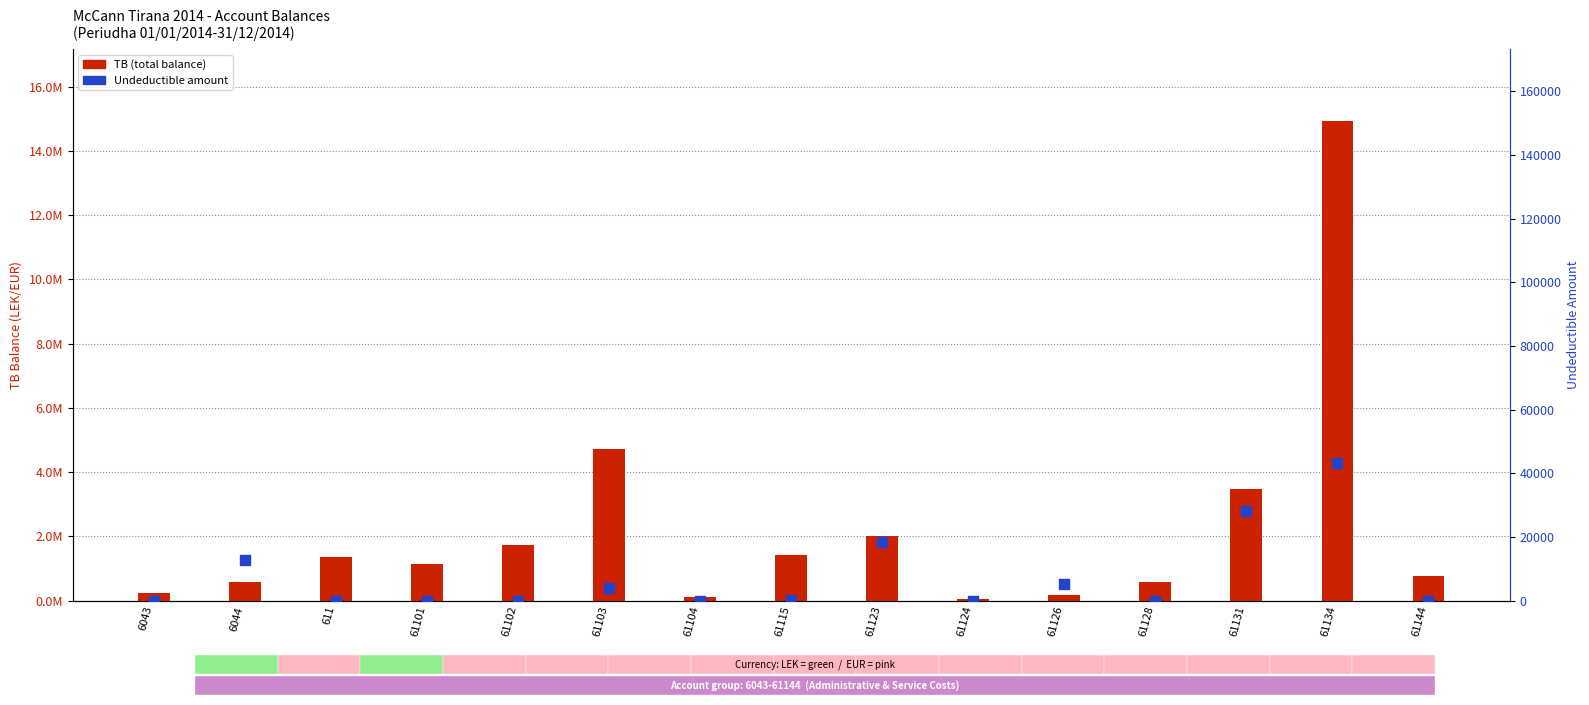

At which category is the sum across all series the highest?

61134